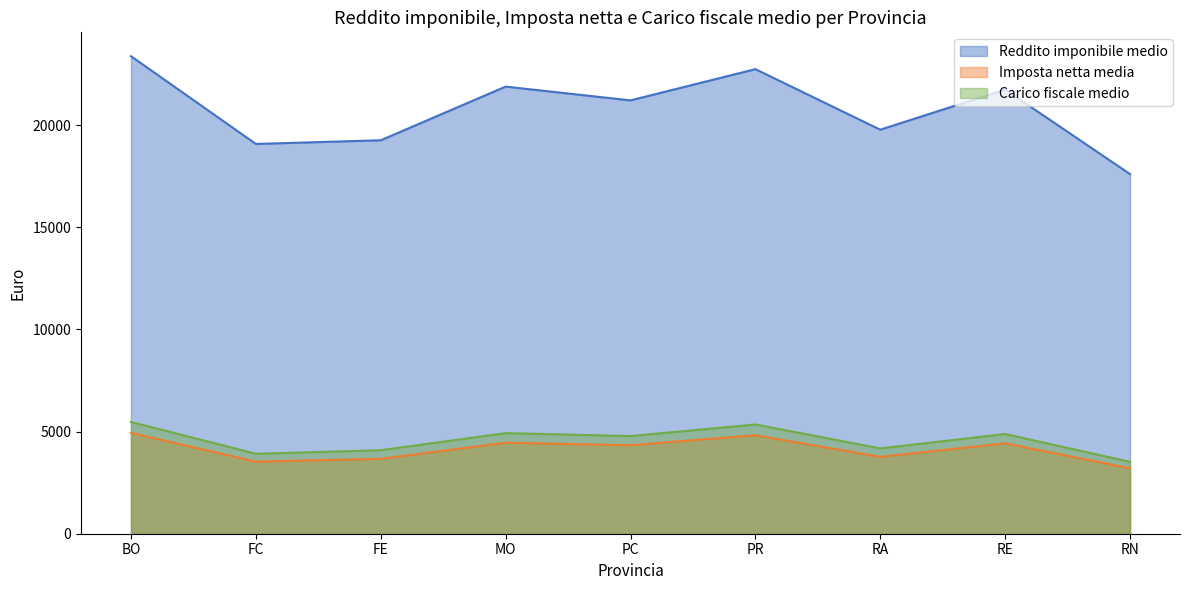

True or false: Reddito imponibile medio and Carico fiscale medio cross at least once.

False